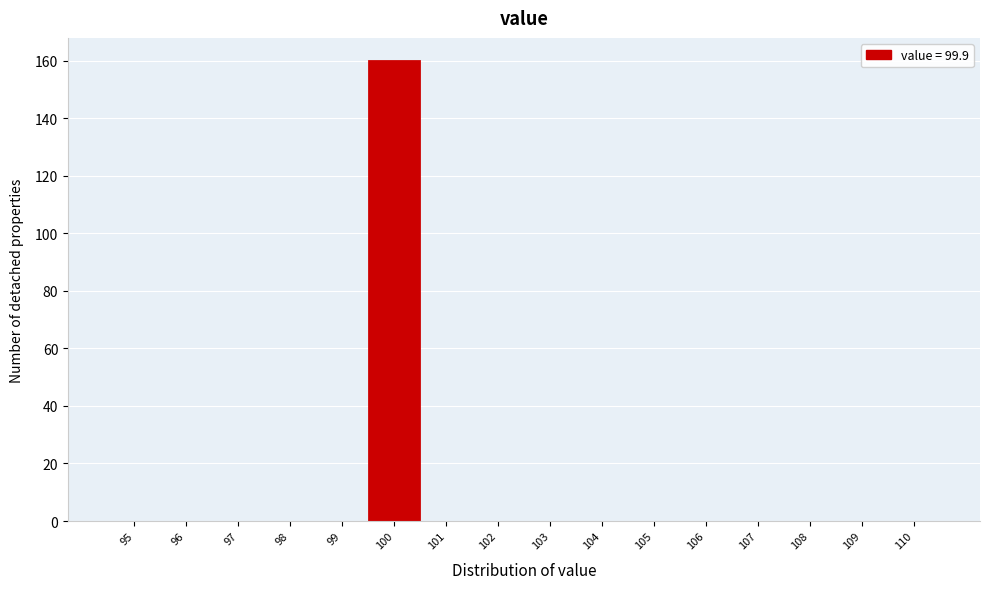

Which range on the x-axis has the tallest bar?

99.5 to 100.5